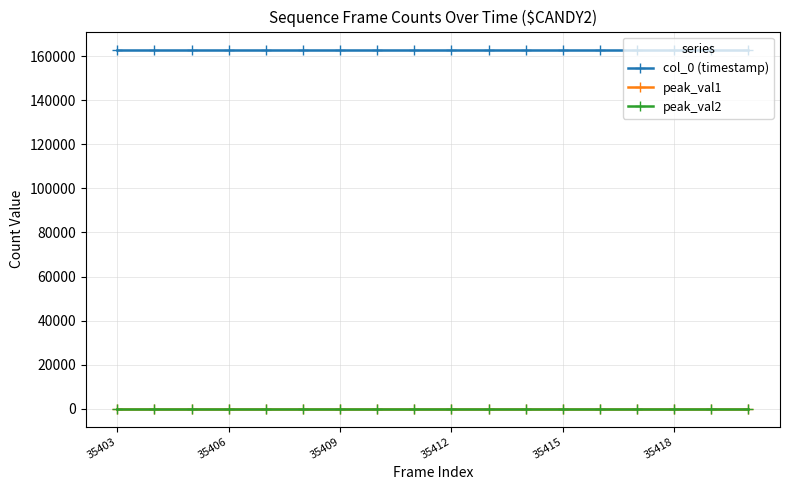

True or false: peak_val2 has more than 0 interior local peaks.

True